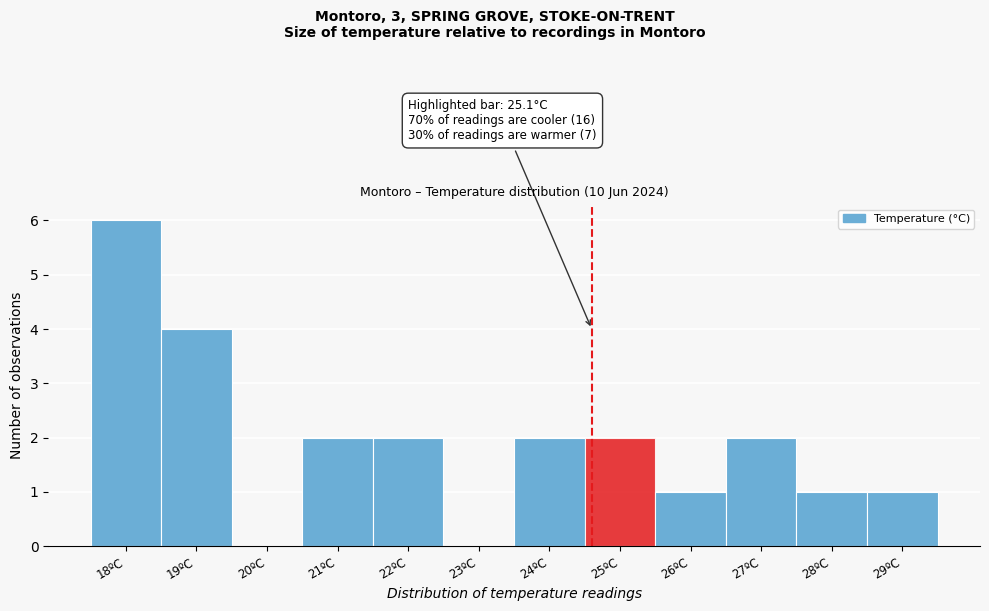

Reading left to right, what are all the values shown in this chart?

18ºC=6	19ºC=4	20ºC=0	21ºC=2	22ºC=2	23ºC=0	24ºC=2	25ºC=2	26ºC=1	27ºC=2	28ºC=1	29ºC=1